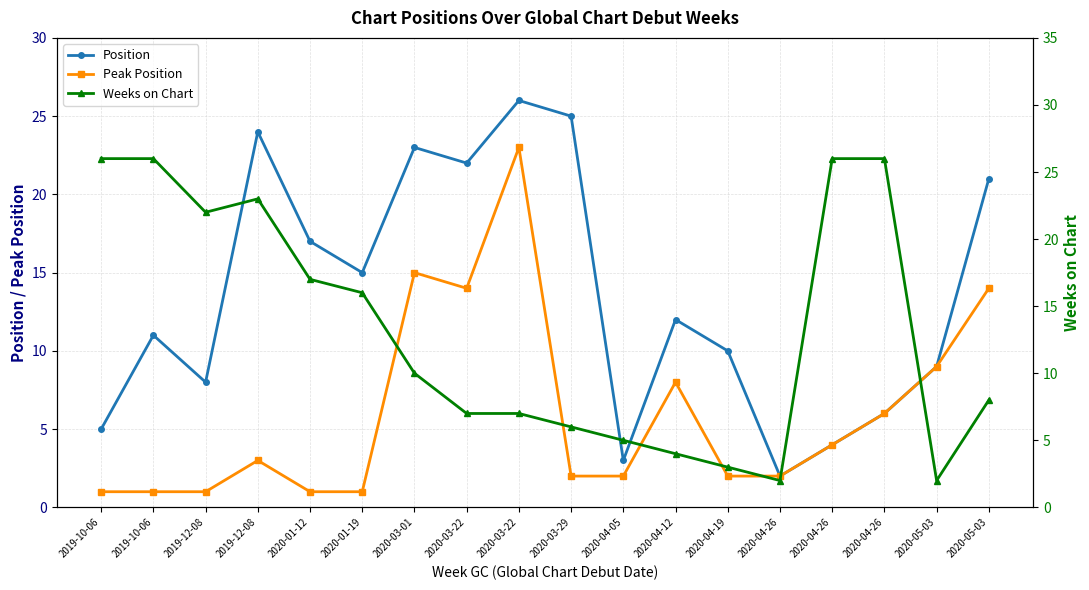

At which category does Weeks on Chart reach its first local valley?

2019-12-08